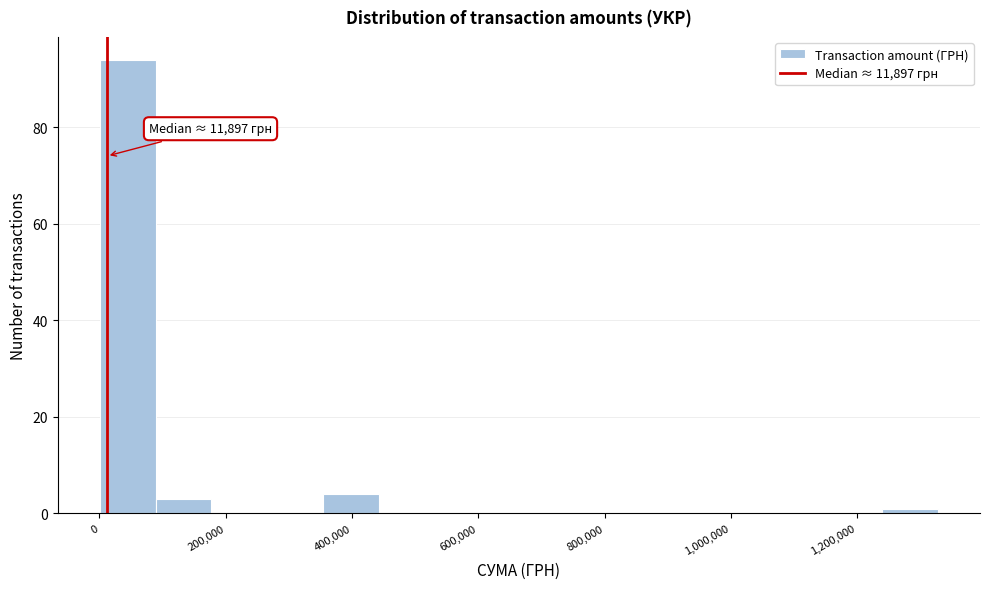

Which range on the x-axis has the tallest bar?

0 to 80000